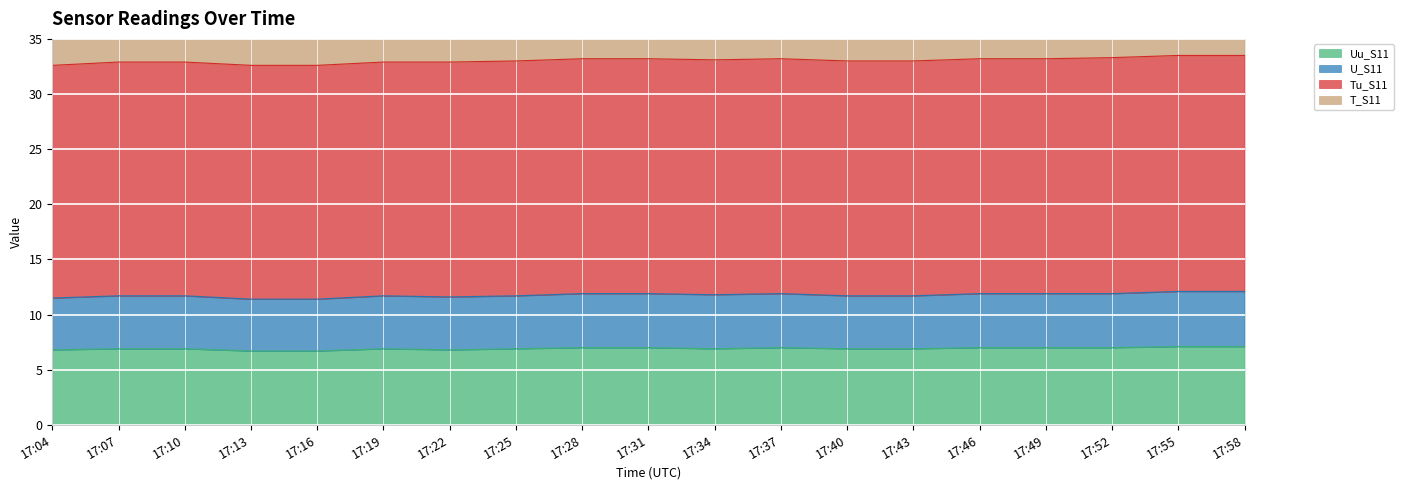

True or false: Uu_S11 and U_S11 cross at least once.

False